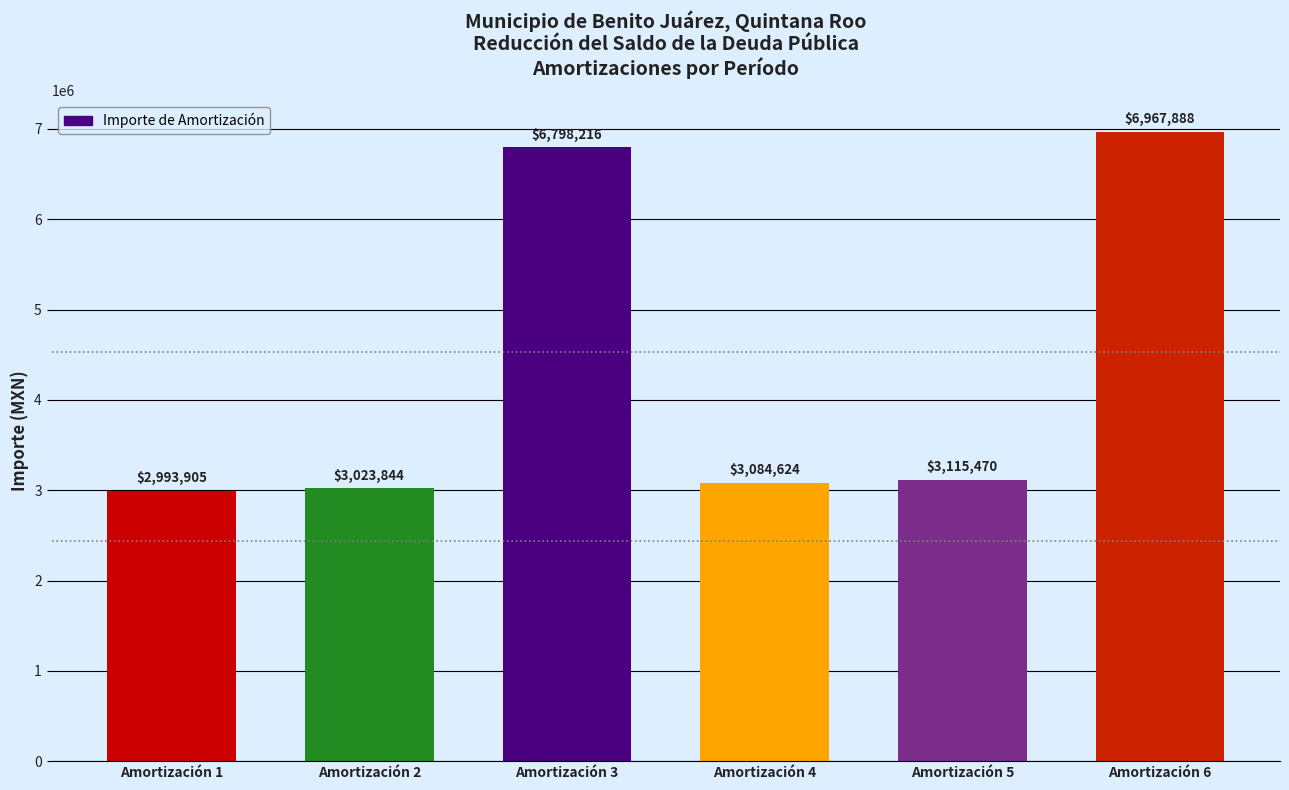

How many values are below 3115469?

3